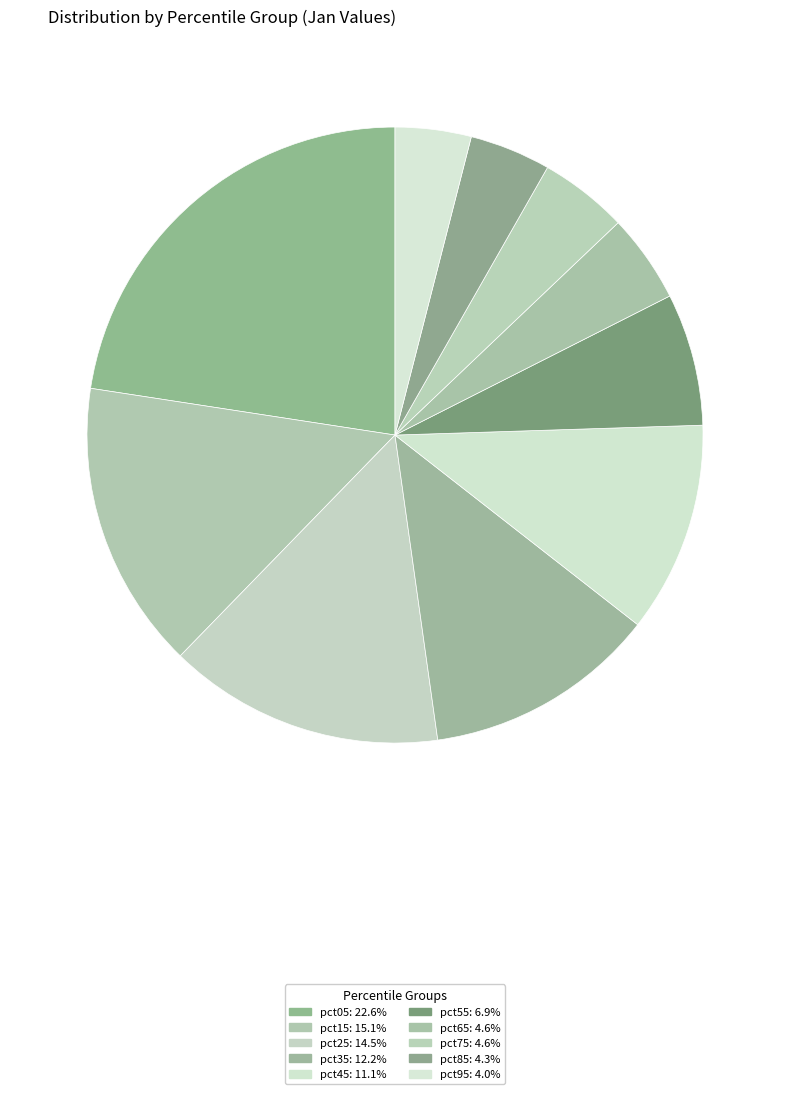

To the nearest percent, what is the difference between the largest and smallest slice percentages?

19%